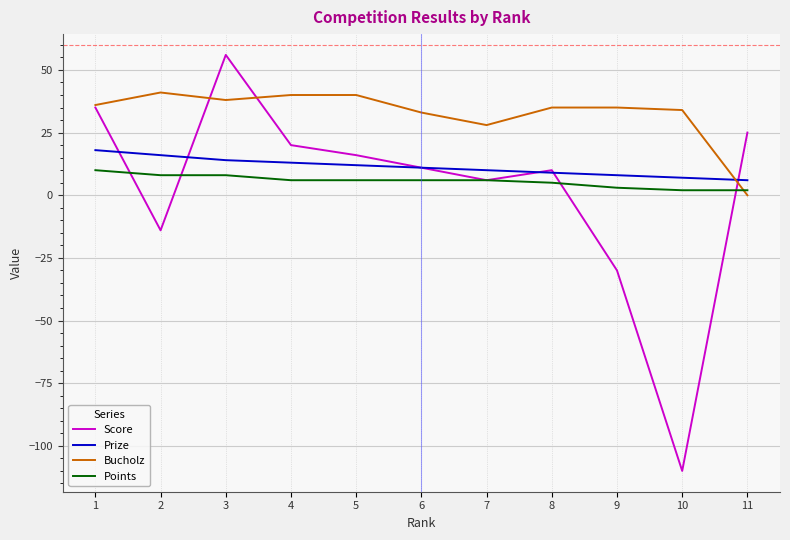

Rank the series by their maximum value, from highest to lowest.

Score, Bucholz, Prize, Points